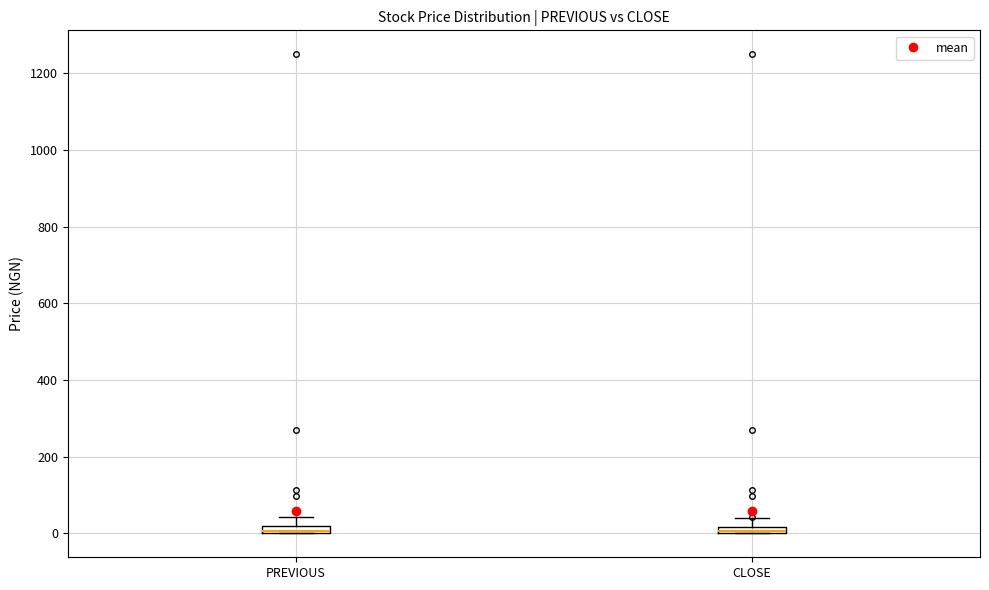

Where is the lower edge of the box for PREVIOUS on the y-axis? The values are not printed on the chart, so give them approximately, as read against the axis.

0